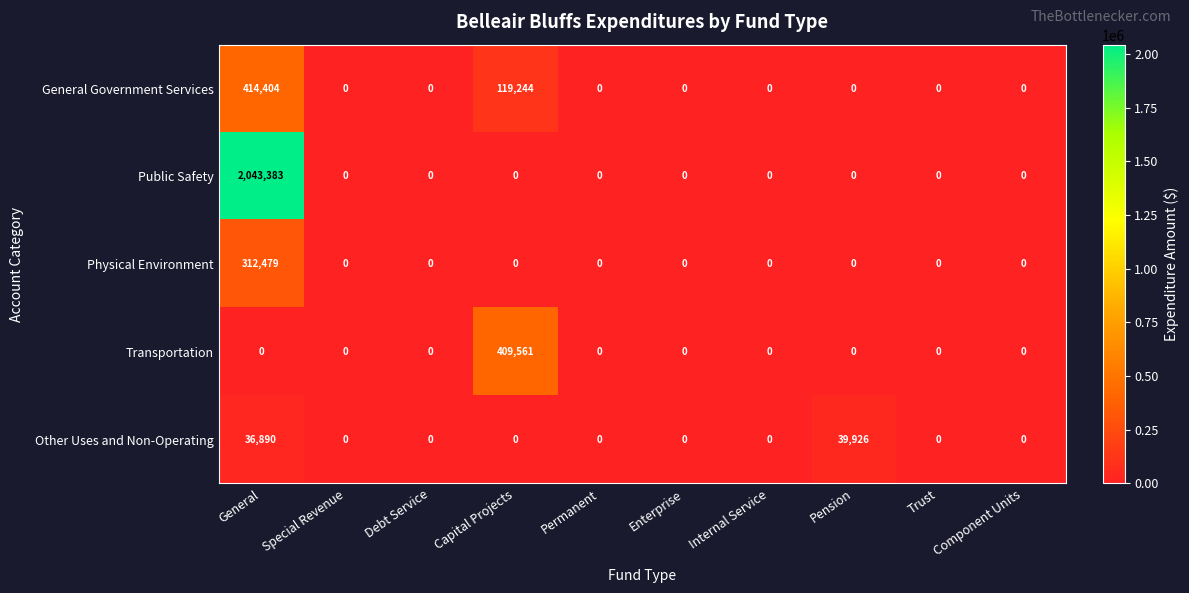

What is the total value across all series at Pension?

39926